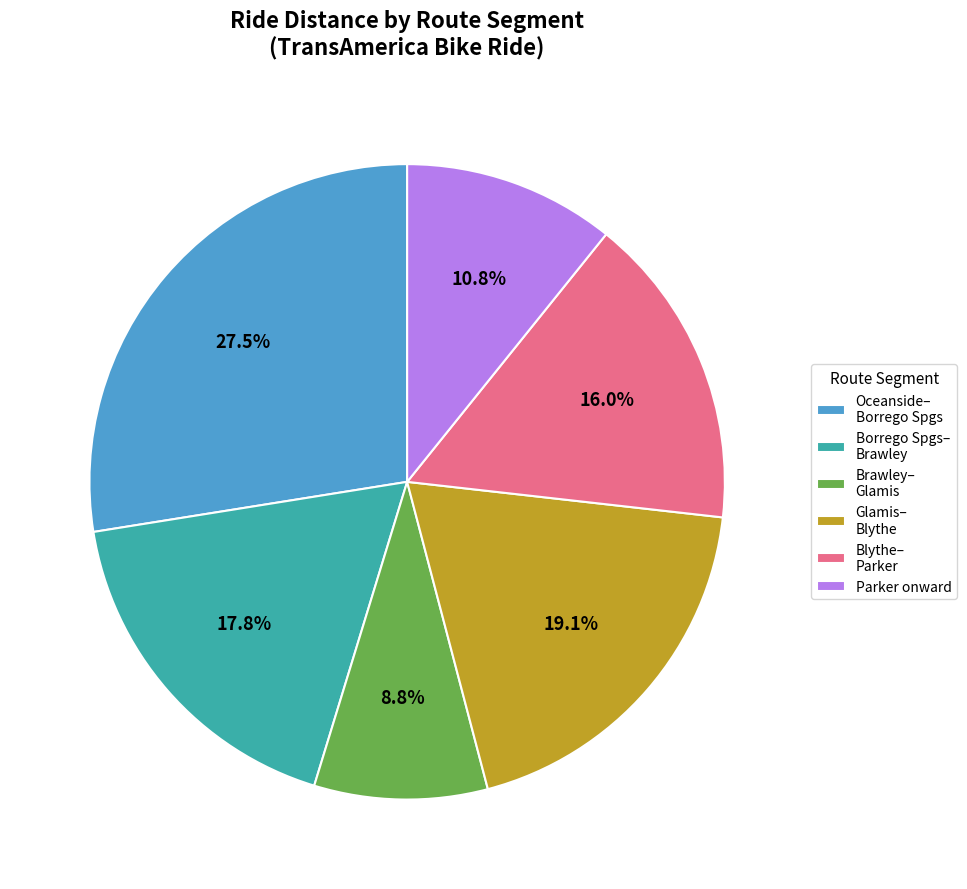

What percentage is NOT represented by Blythe– Parker?

84.0%